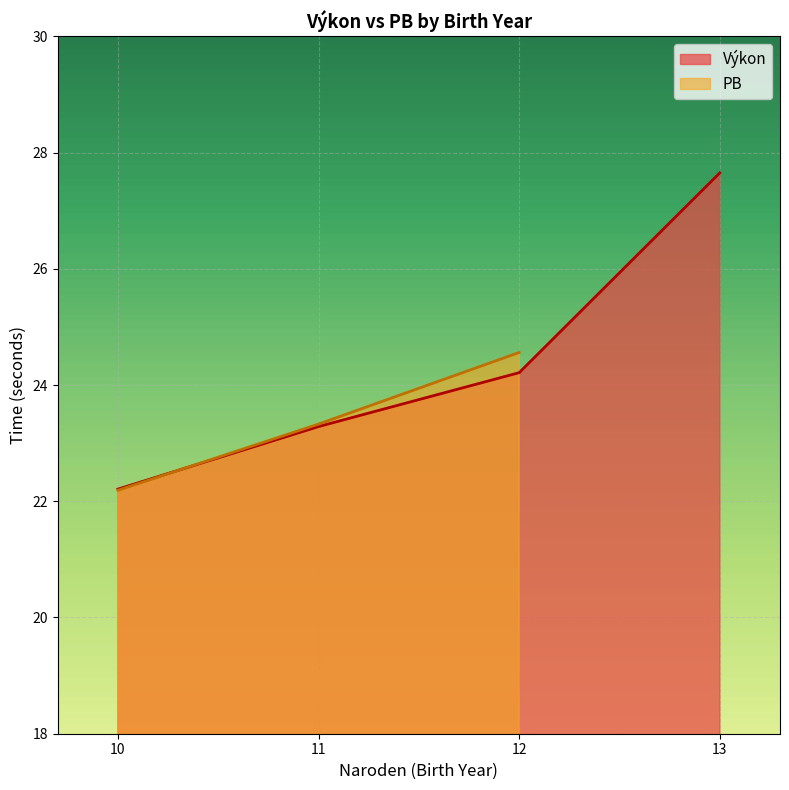

Which has a higher value, 11 or 11?

11